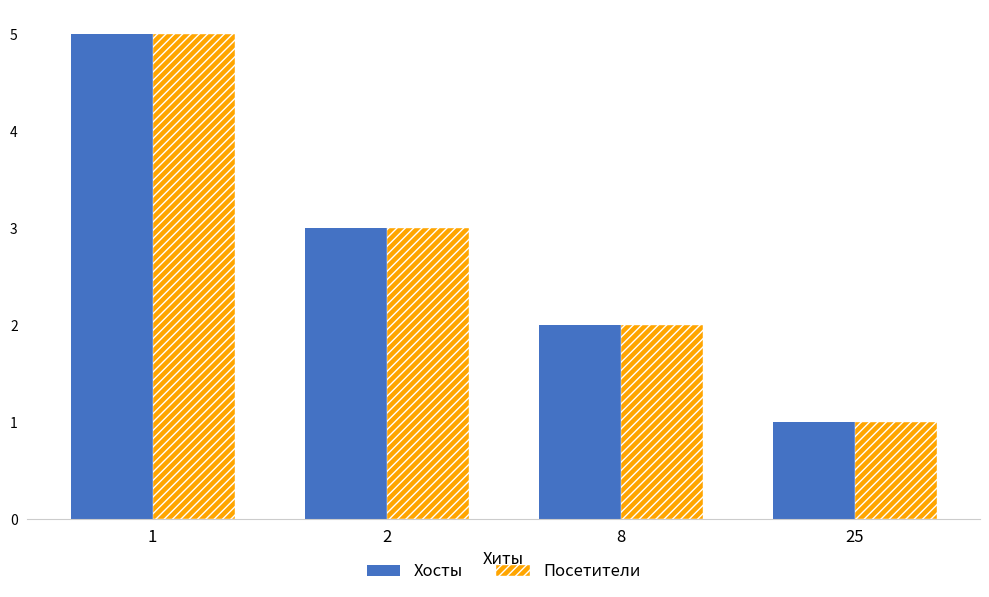

Rank the categories by value from lowest to highest.

25, 8, 2, 1